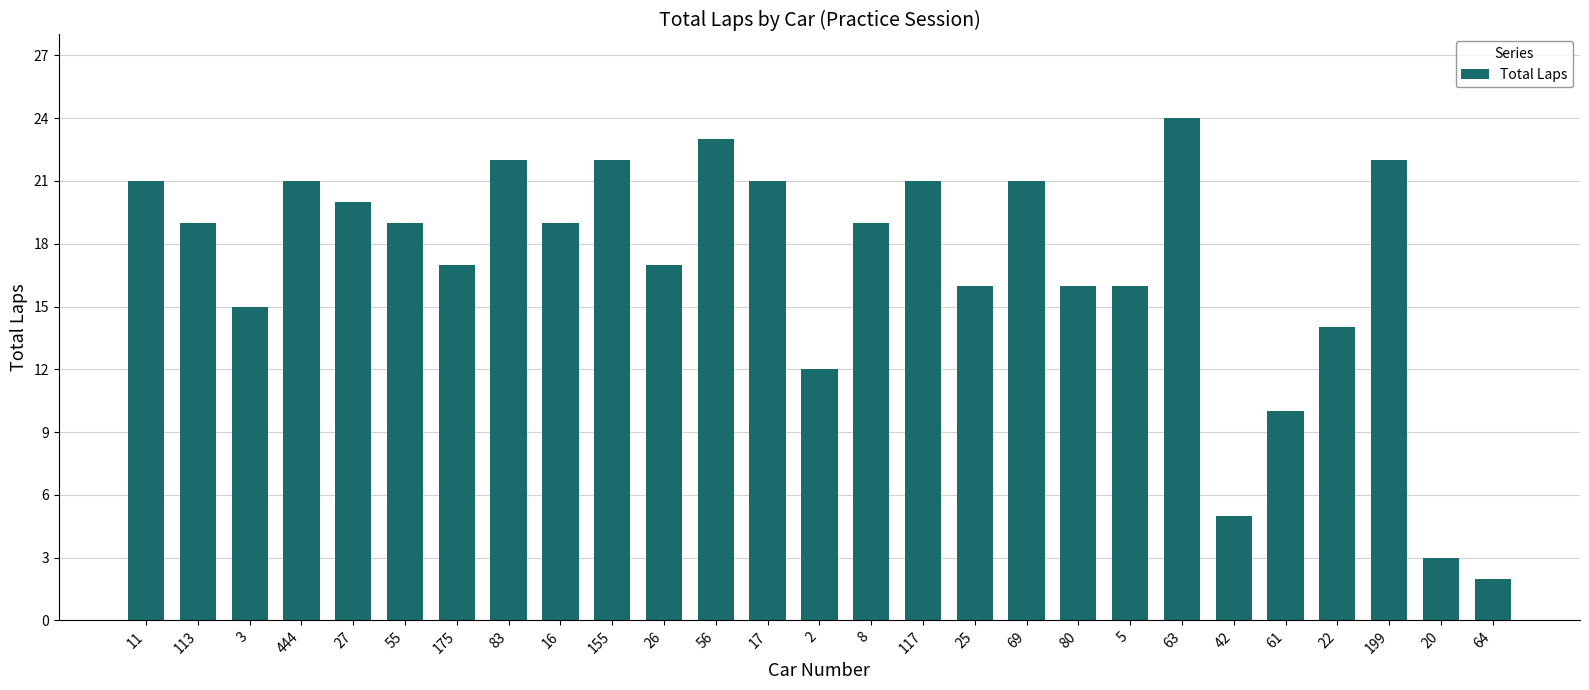

Reading right to left, extract all data points from this chart.

2	3	22	14	10	5	24	16	16	21	16	21	19	12	21	23	17	22	19	22	17	19	20	21	15	19	21